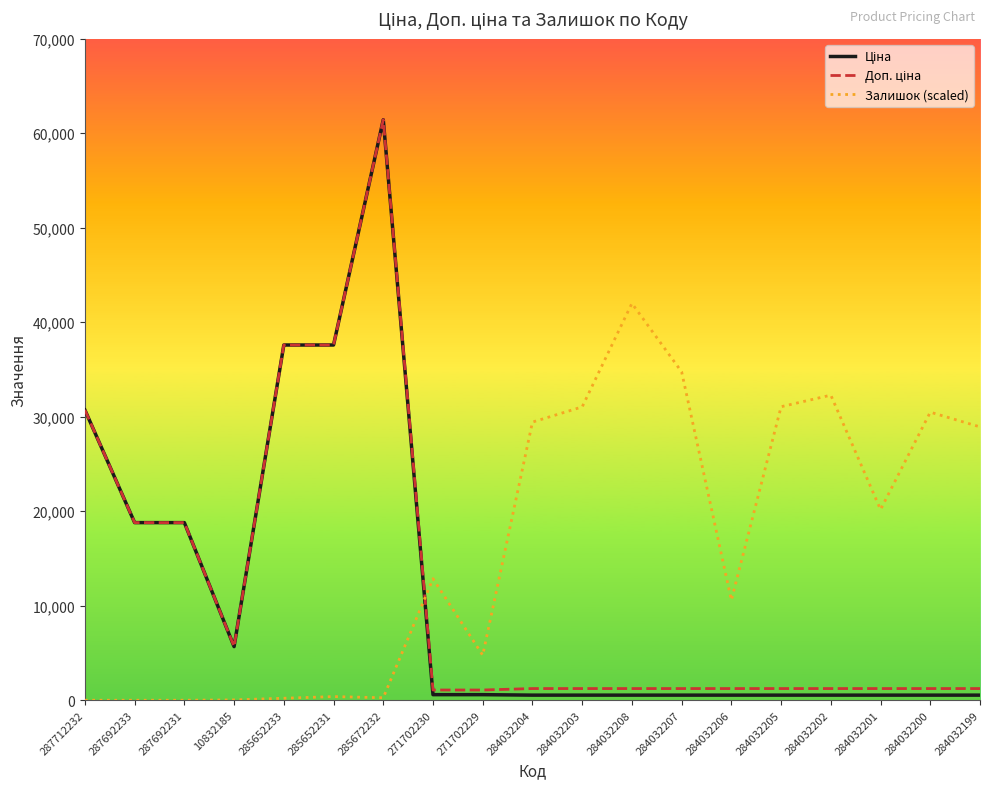

The Залишок (scaled) series shows 262.5 at 285672232. True or false?

True